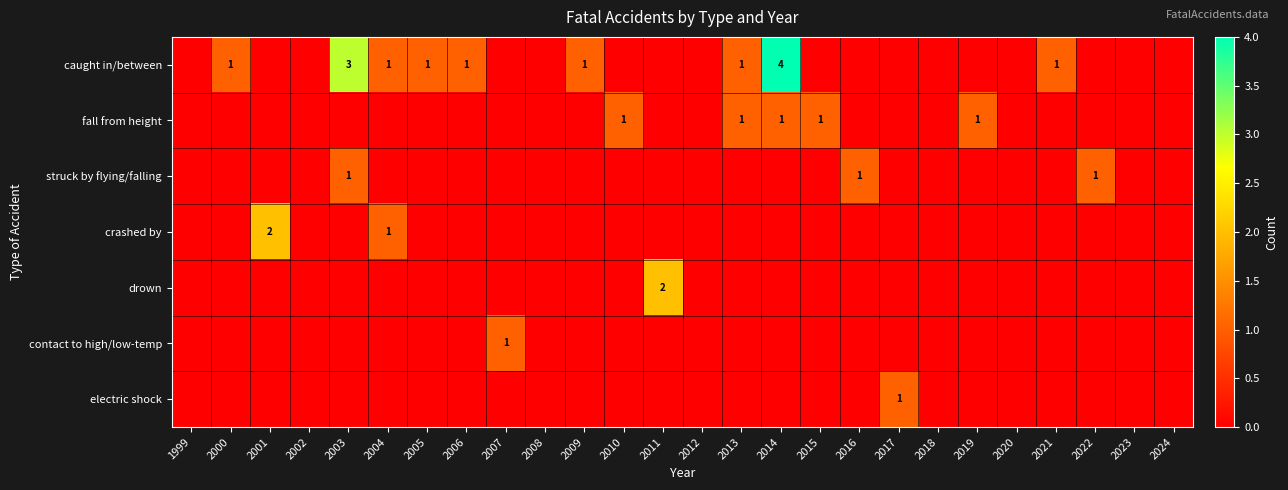

At which category does the chart reach its peak across all series?

2014